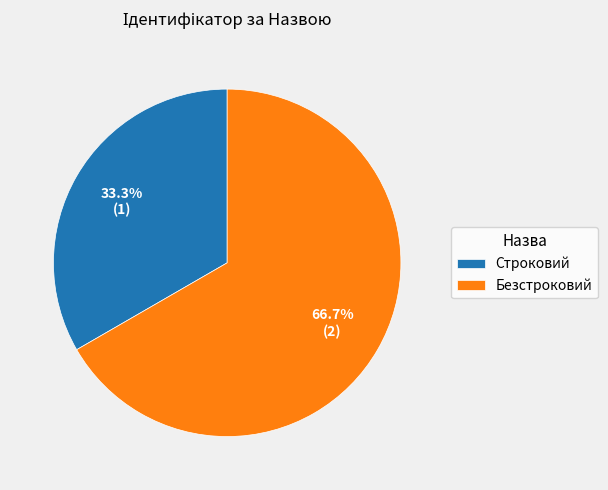

Count the number of slices in the pie.

2